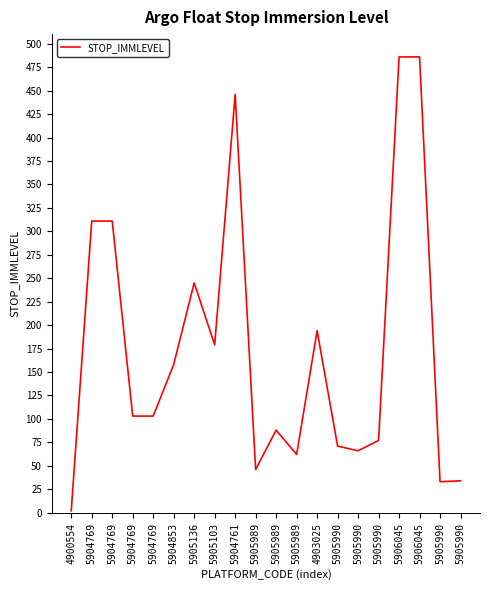

List the labels in order of value, largest first.

5906045, 5906045, 5904761, 5904769, 5904769, 5905136, 4903025, 5905103, 5904853, 5904769, 5904769, 5905989, 5905990, 5905990, 5905990, 5905989, 5905989, 5905990, 5905990, 4900554